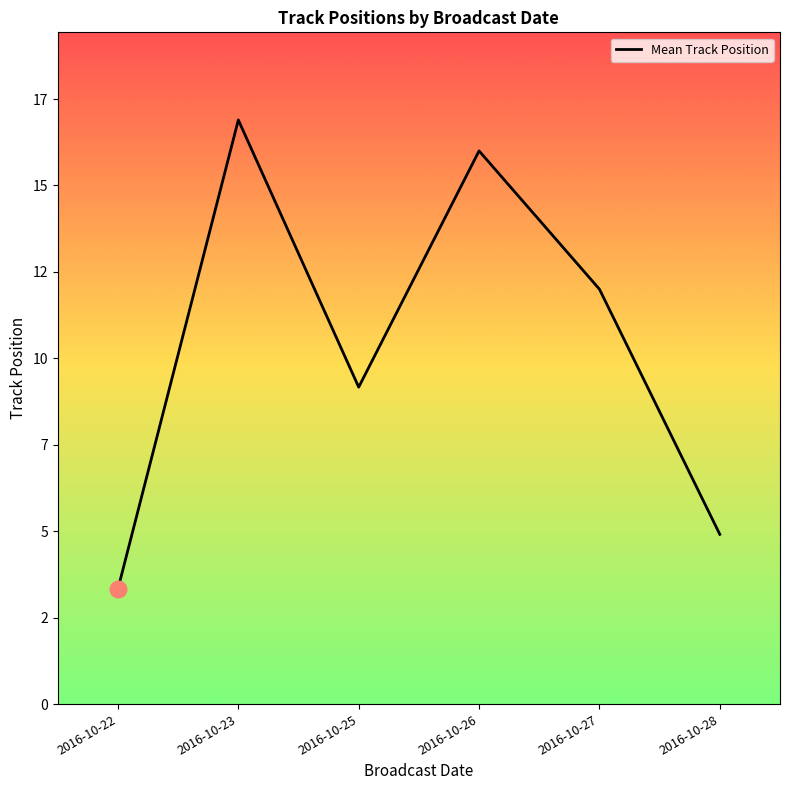

Rank the categories by value from highest to lowest.

2016-10-23, 2016-10-26, 2016-10-27, 2016-10-25, 2016-10-28, 2016-10-22